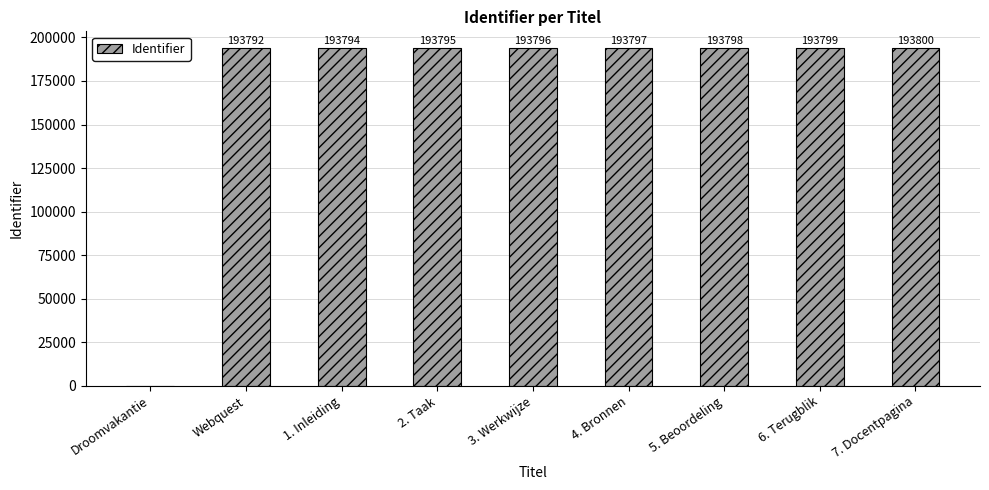

Does the chart contain stacked bars?

No